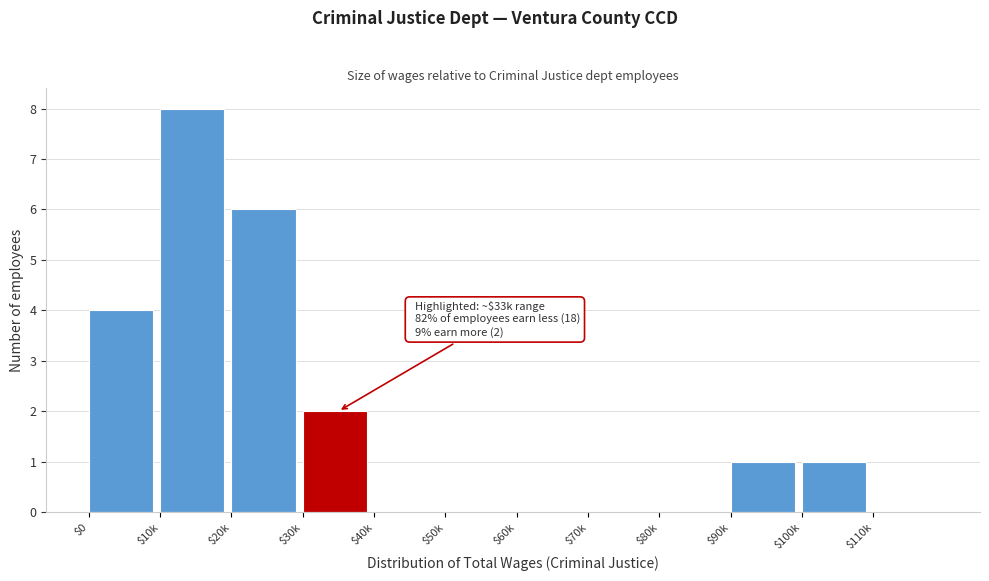

What is the sum of all values?

22